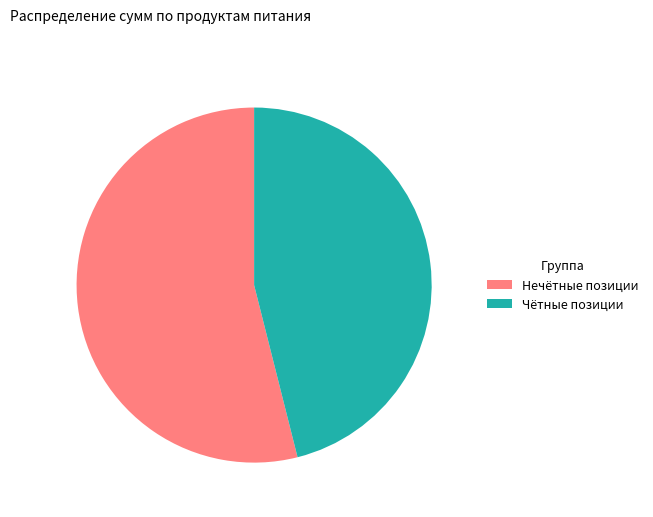

Rank the categories by value from lowest to highest.

Чётные позиции, Нечётные позиции